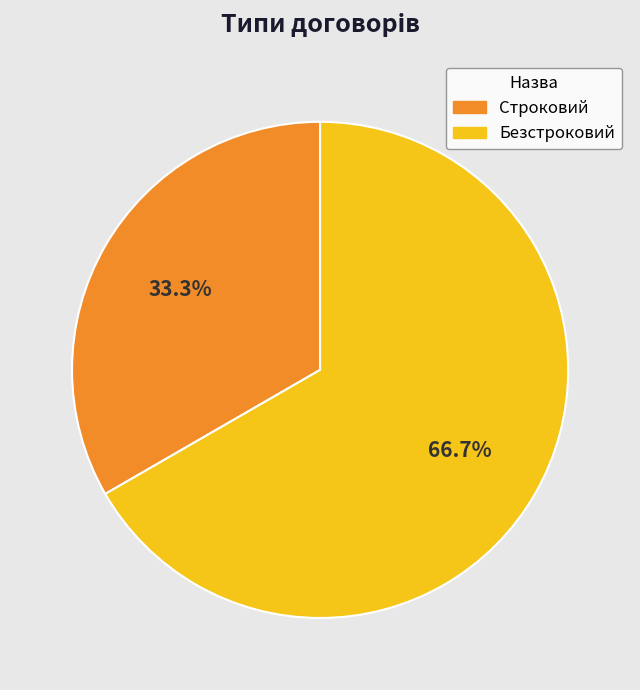

To the nearest percent, what is the average slice percentage?

50%